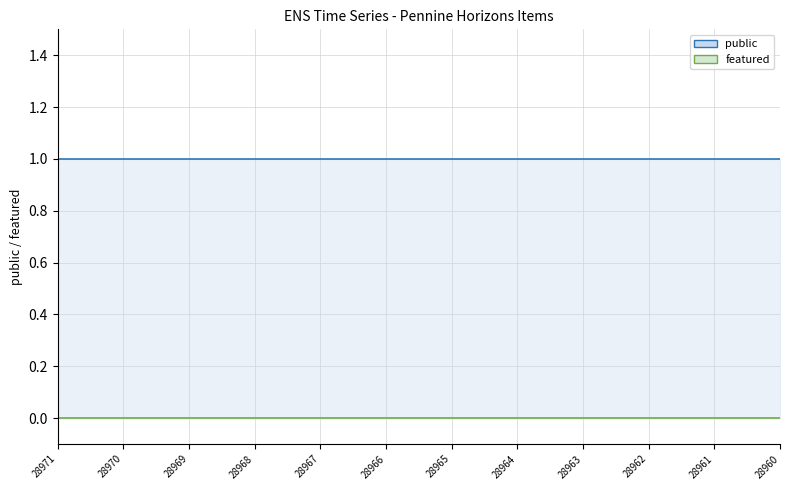

Which category has the highest value in the featured series?

28971